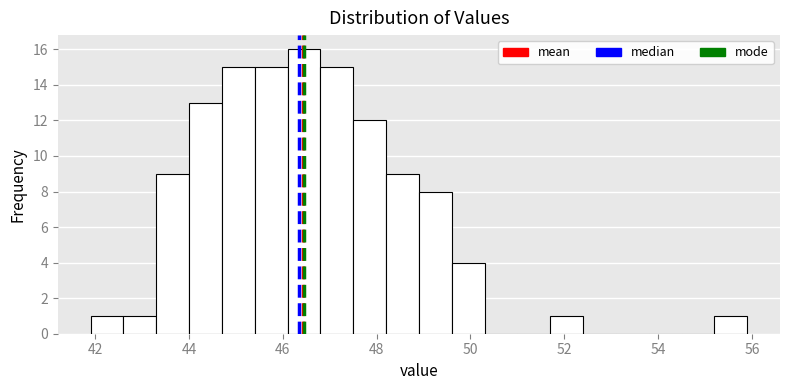

Around what value on the x-axis is the tallest bar? Give the approximate position of its centre, as read against the axis.

46.4